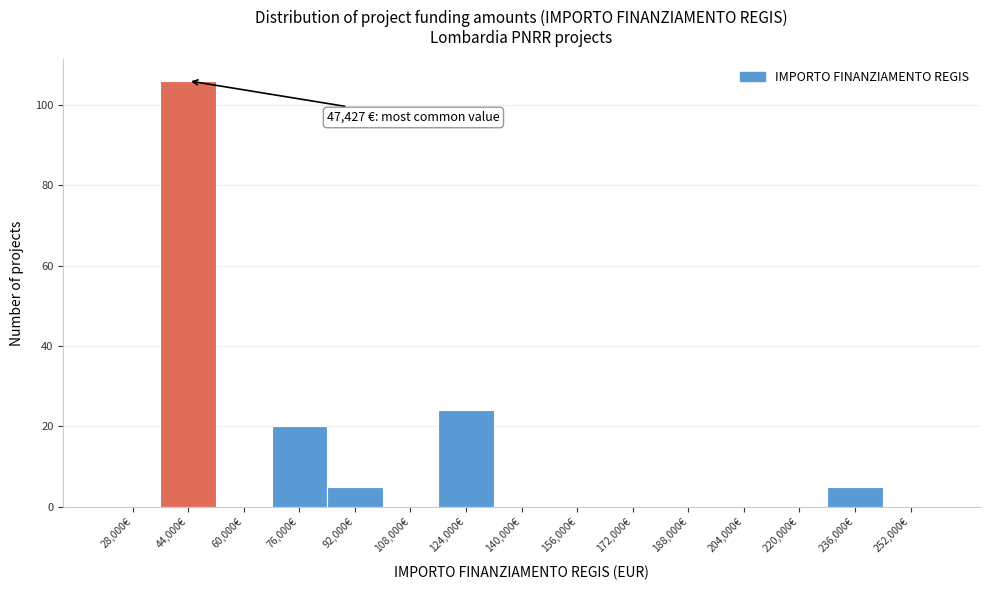

Which range on the x-axis has the tallest bar?

36000 to 52000